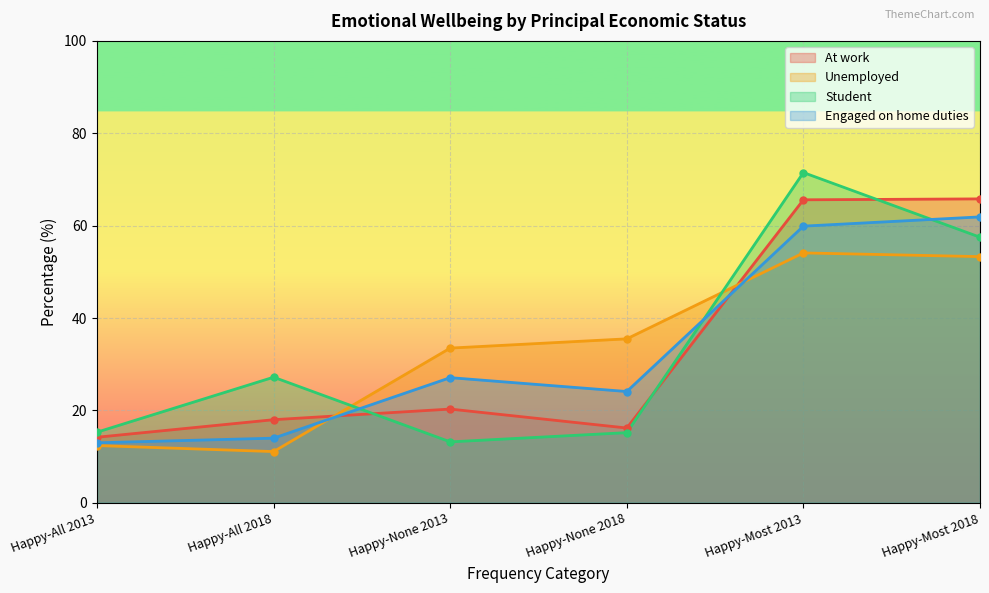

Reading left to right, transcribe all the data shown in this chart.

At work: 14.2	18.0	20.3	16.2	65.6	65.8
Unemployed: 12.4	11.1	33.5	35.5	54.1	53.3
Student: 15.3	27.2	13.2	15.2	71.5	57.5
Engaged on home duties: 13.0	14.0	27.1	24.1	59.9	61.9